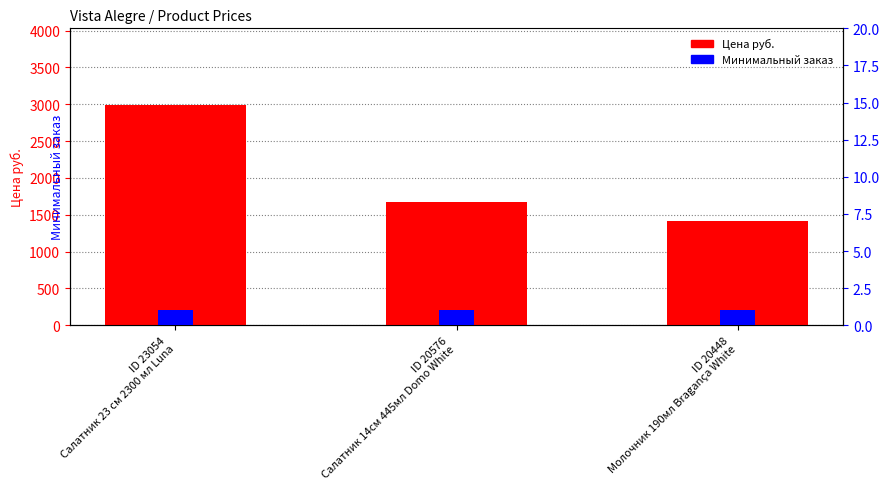

At which label is Минимальный заказ closest to 1?

ID 23054
Салатник 23 см 2300 мл Luna